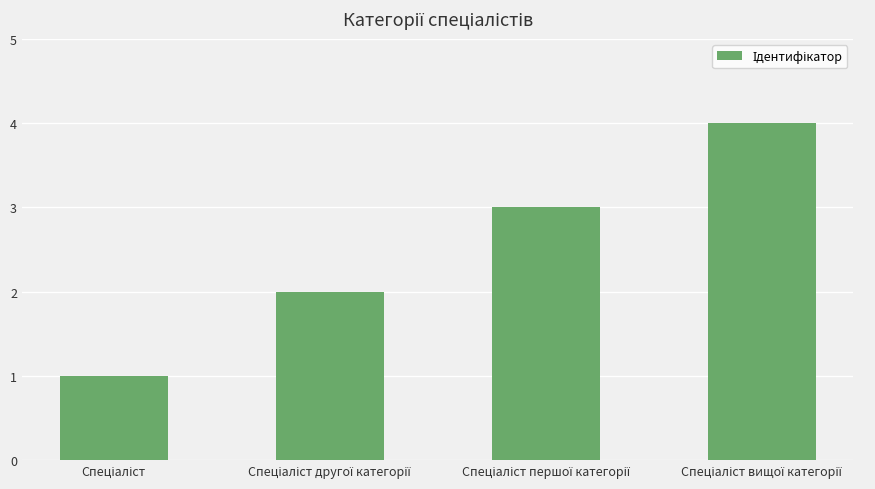

What is the difference between the second highest and minimum values?

2